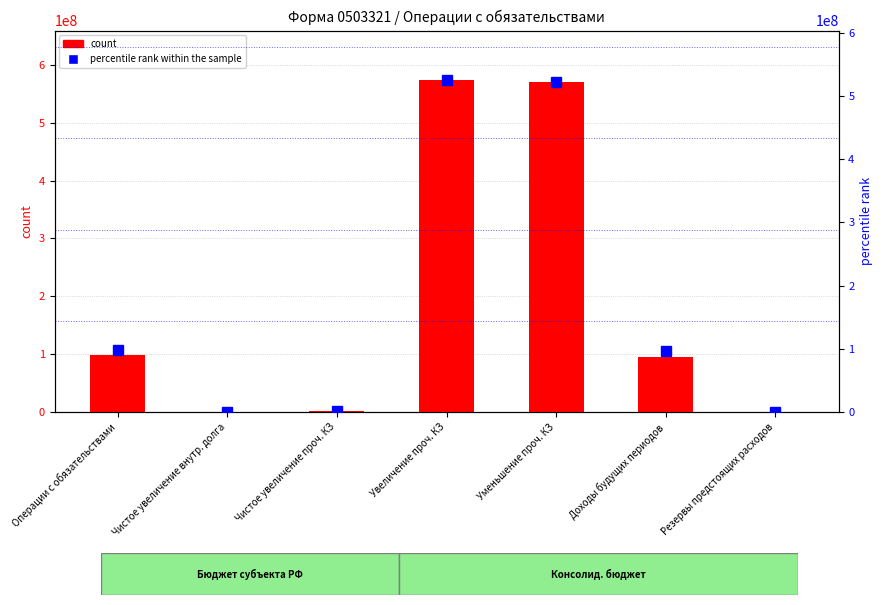

Which label corresponds to the smallest value in the chart?

Чистое увеличение внутр. долга